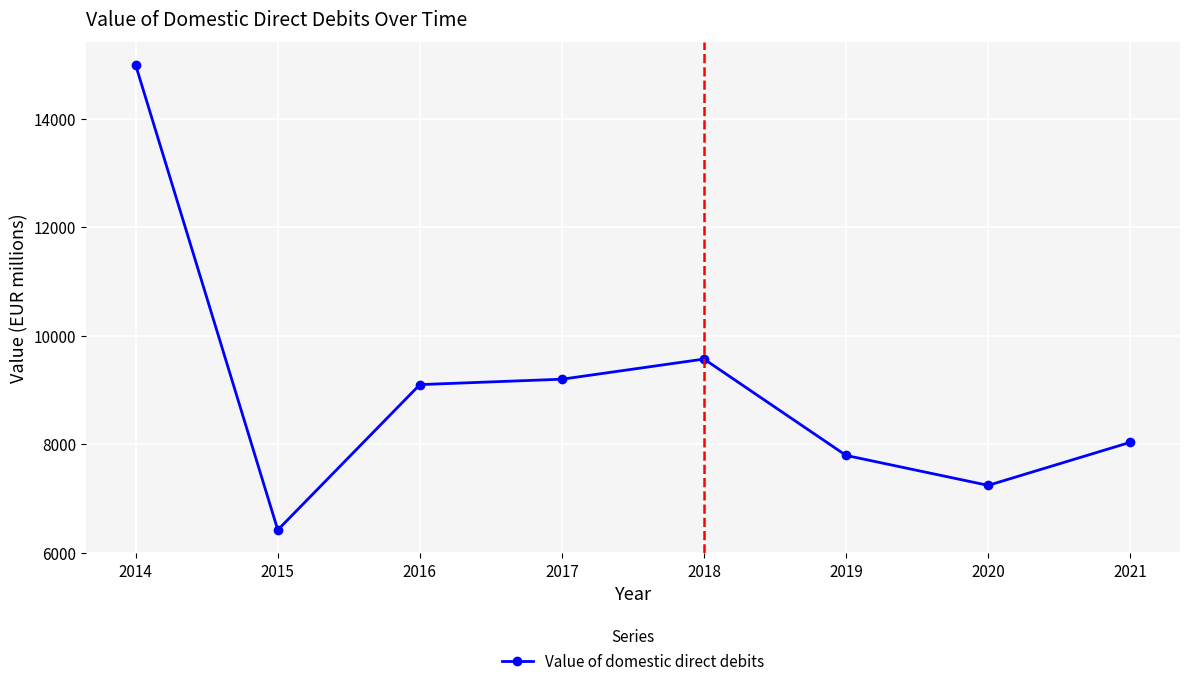

How many lines are shown in the chart?

1